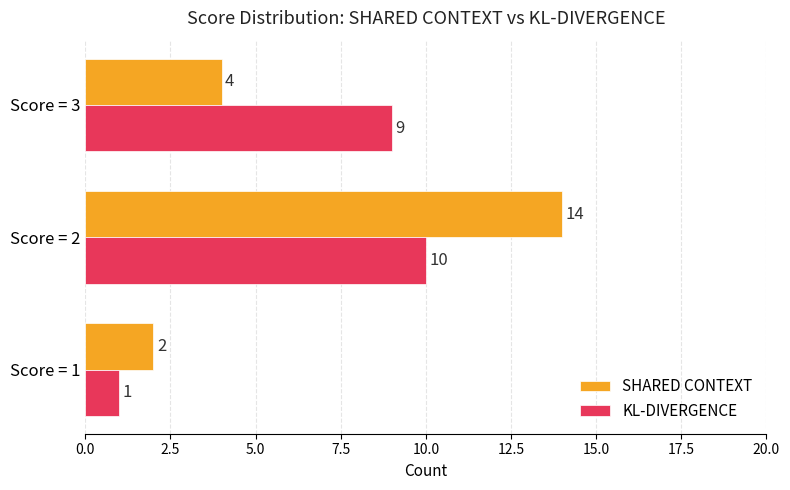

At how many categories does at least one series exceed 5?

2